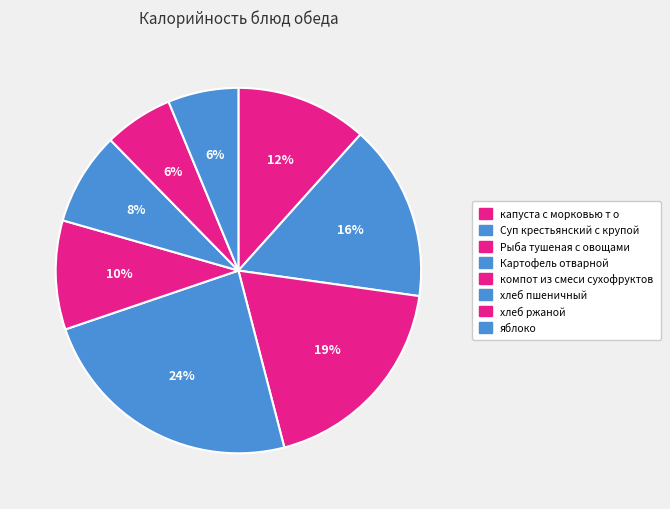

Does яблоко account for over 50% of the chart?

No